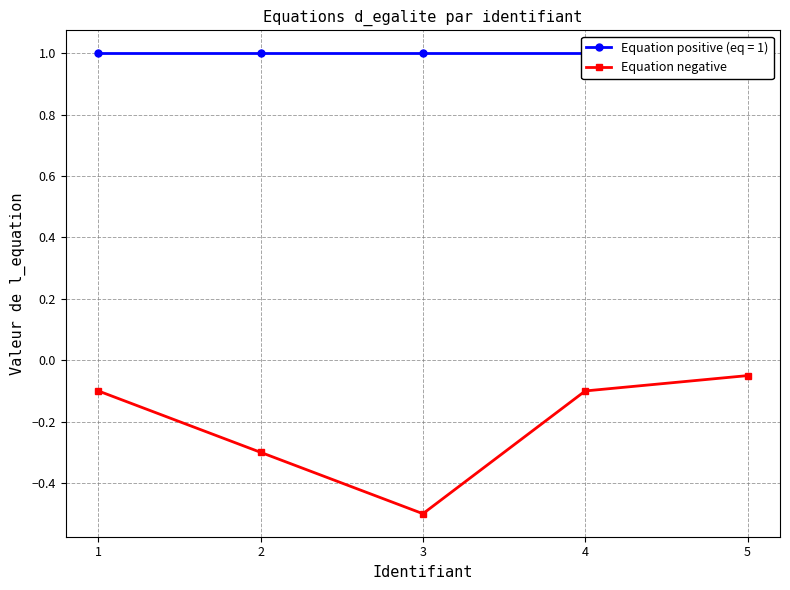

Count the number of data series in this chart.

1